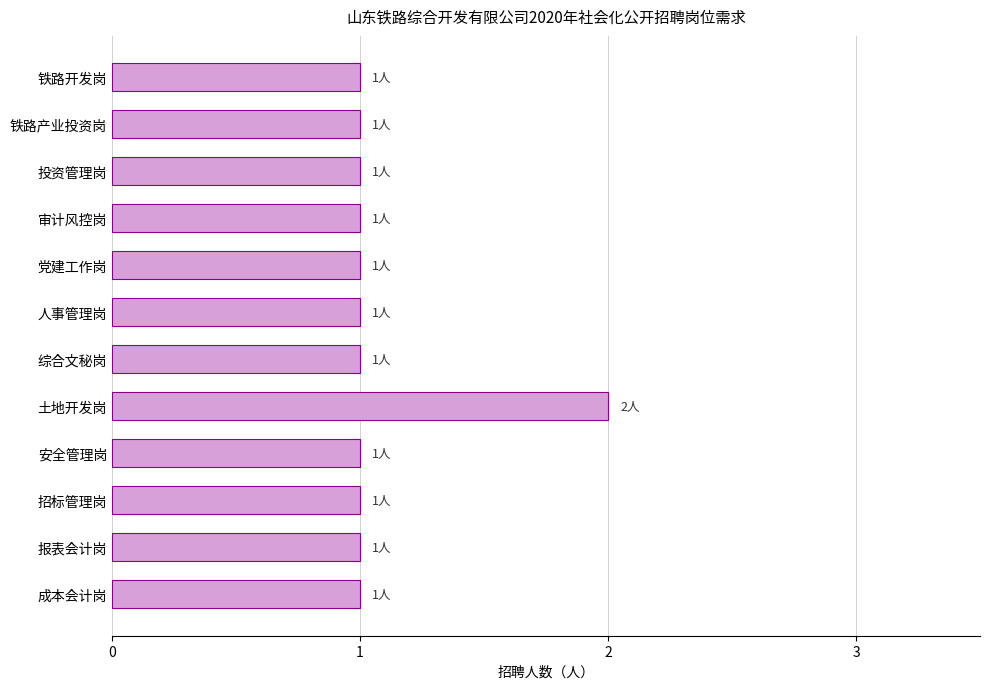

Reading bottom to top, list all the values displayed in this chart.

1	1	1	1	2	1	1	1	1	1	1	1